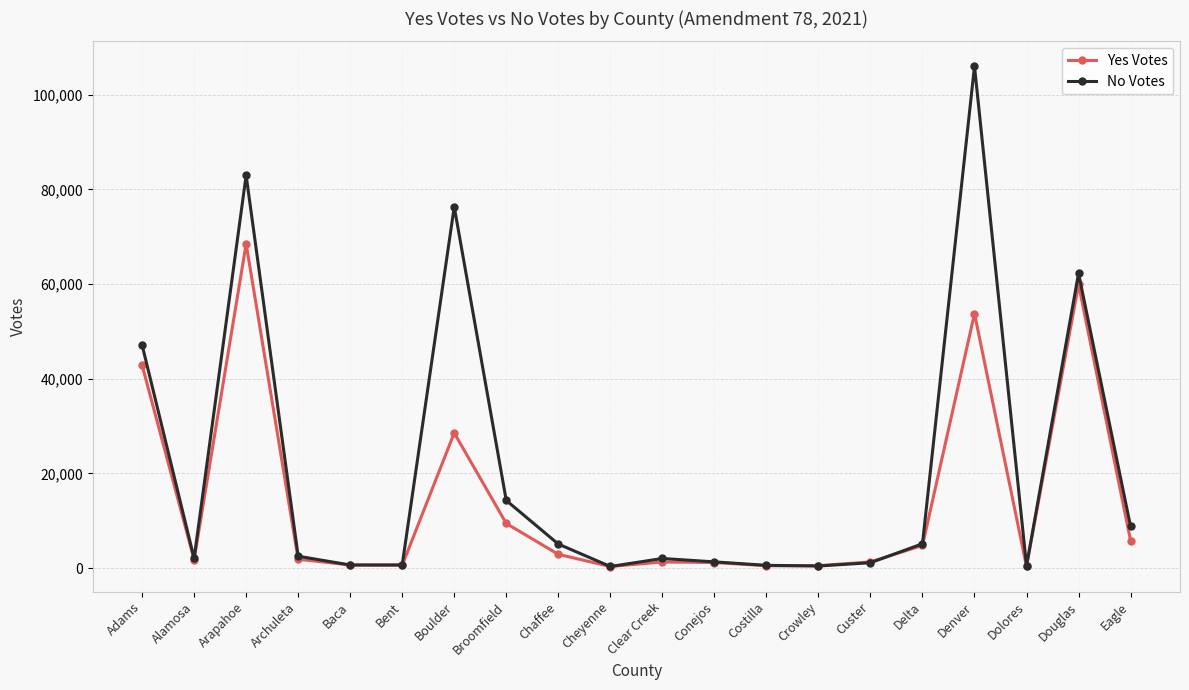

How many distinct data groups are displayed?

2